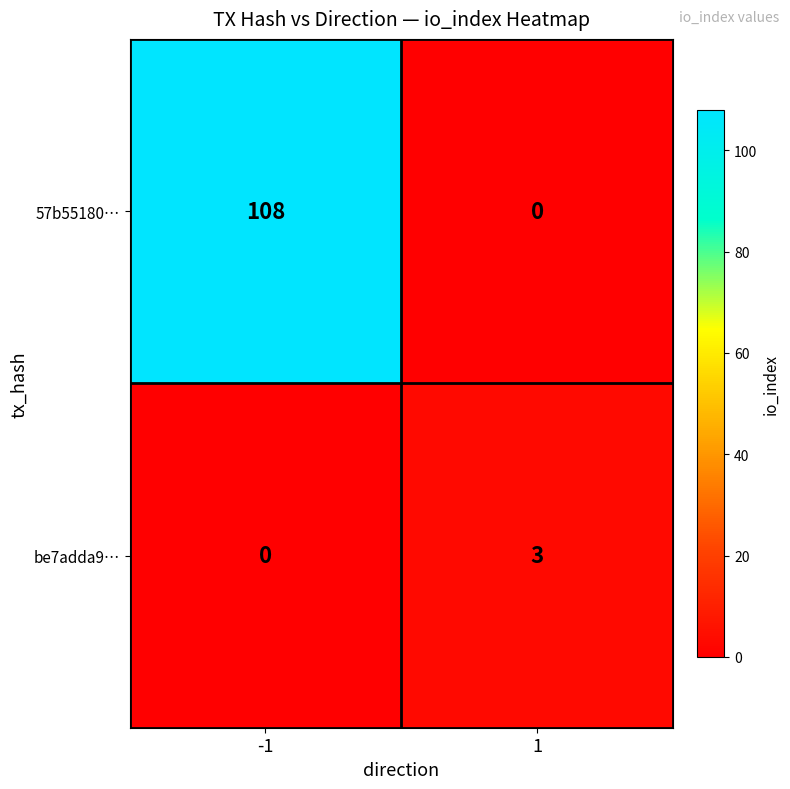

List the series in order of their peak value, highest first.

57b55180…, be7adda9…